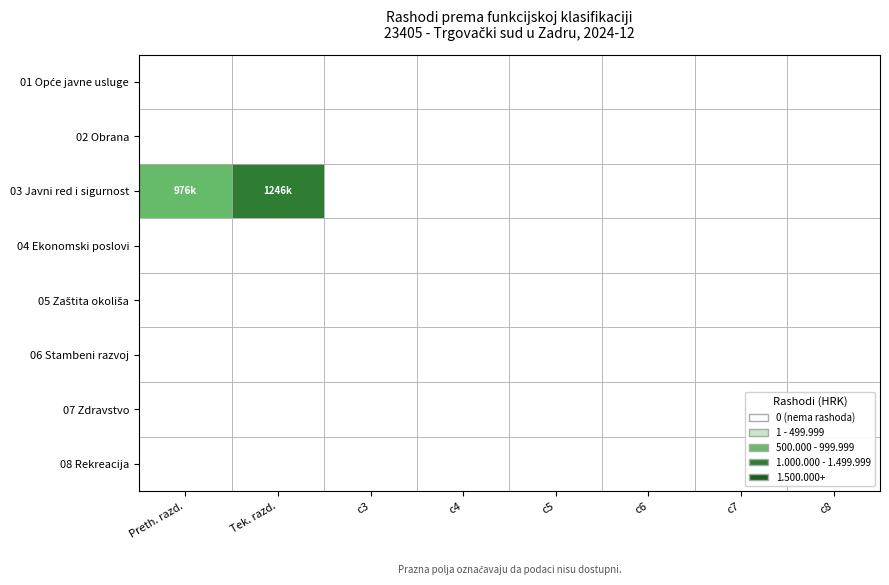

Rank the series by their maximum value, from highest to lowest.

Javni red i sigurnost, Opće javne usluge, Obrana, Ekonomski poslovi, Zaštita okoliša, Stambeni razvoj, Zdravstvo, Rekreacija